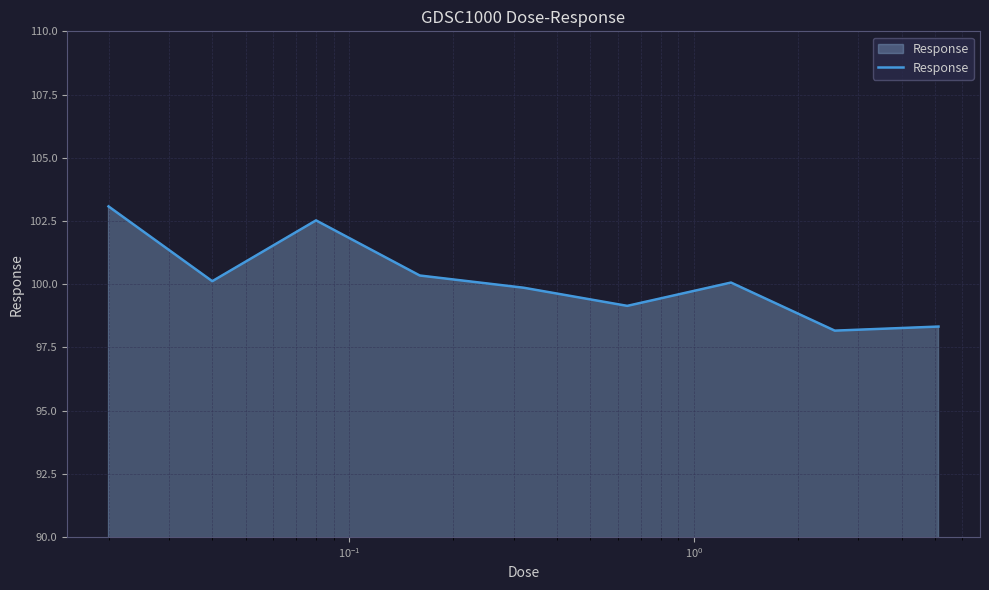

Reading right to left, what are all the values shown in this chart?

98.3	98.2	100.1	99.1	99.9	100.3	102.5	100.1	103.1